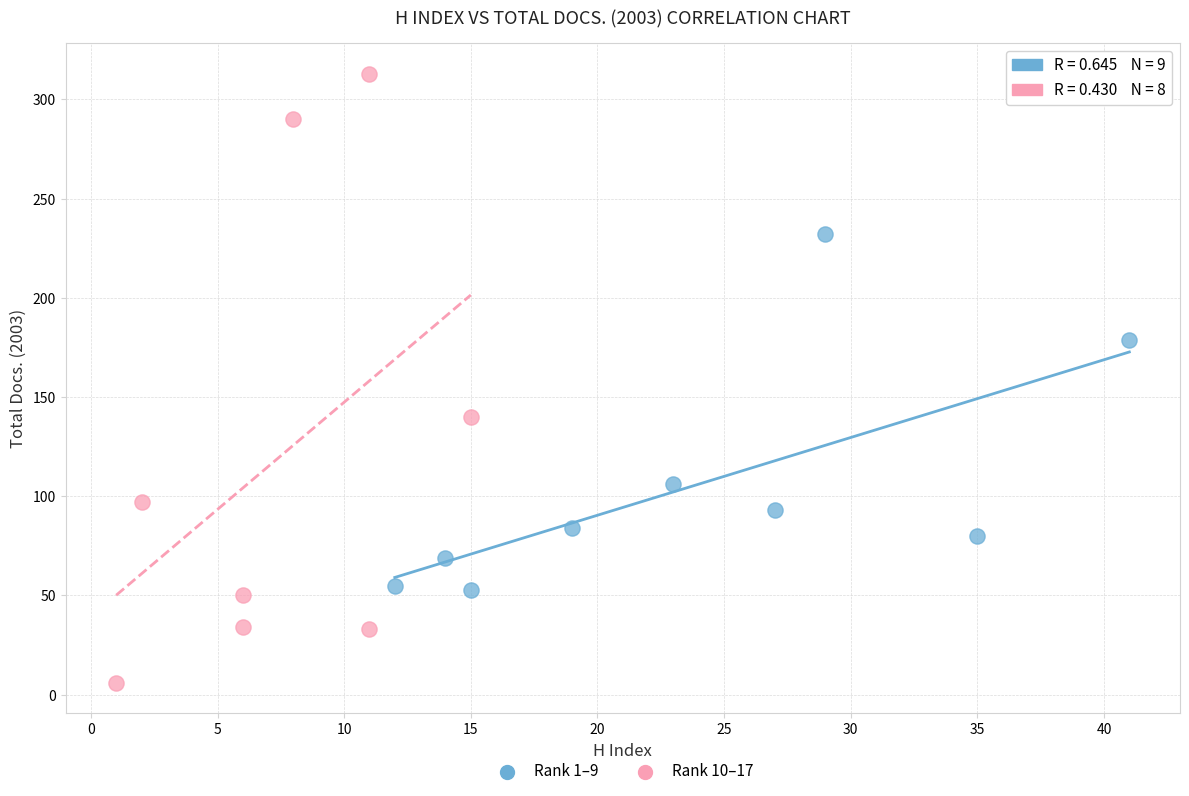

Which series contains the highest Y value?

Rank 10–17